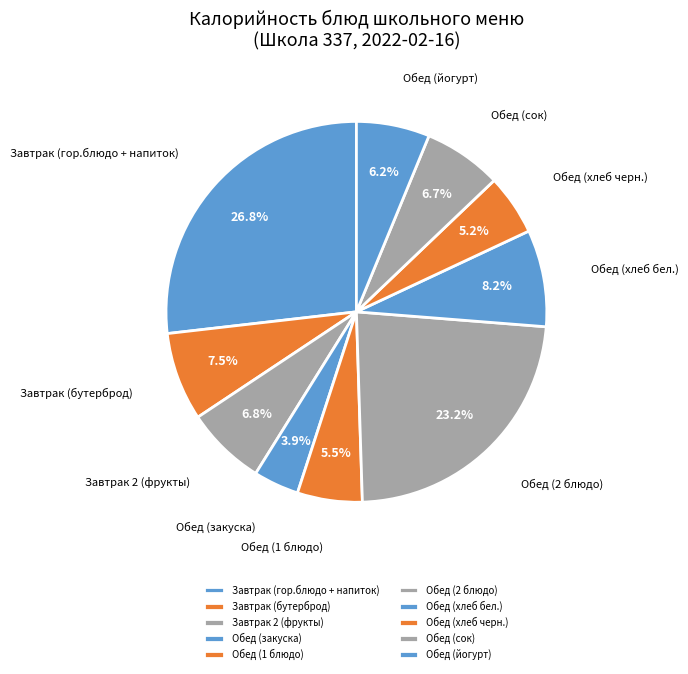

What is the largest slice in the pie chart?

Завтрак (гор.блюдо + напиток)